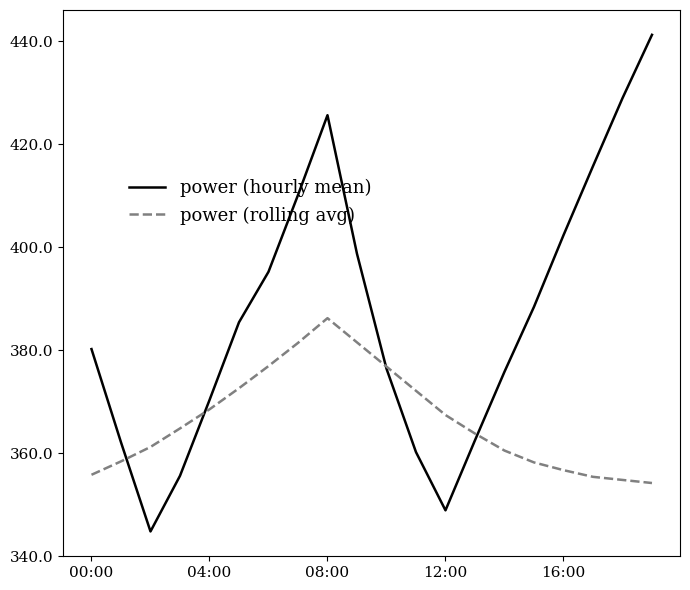

Which series has the largest total across all categories?

power (hourly mean)